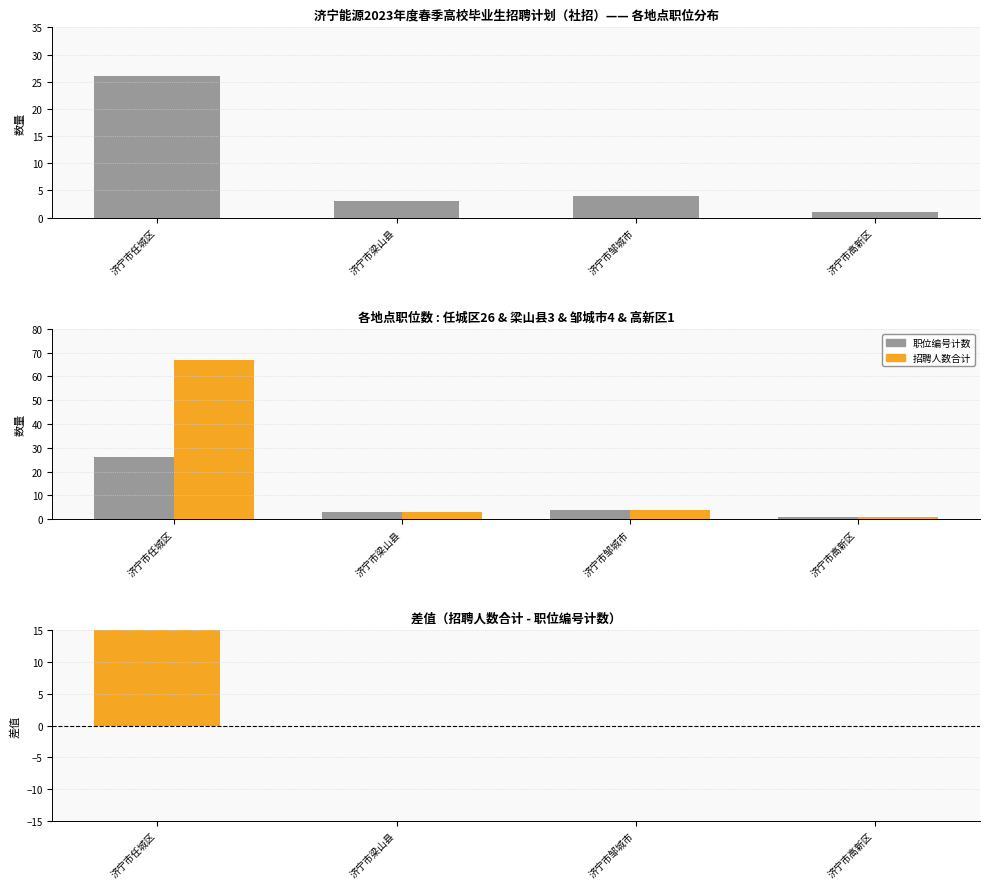

What is the label of the 2nd bar from the left?

济宁市梁山县